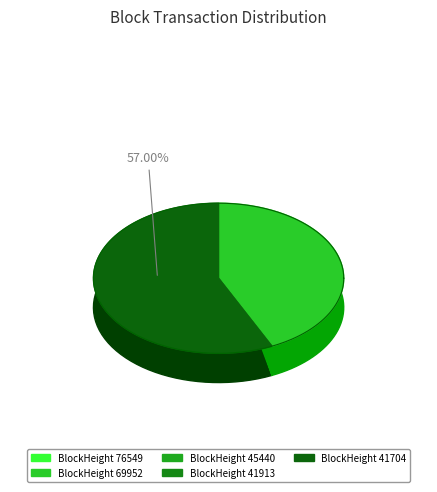

Does 69952 represent more than half of the total?

No